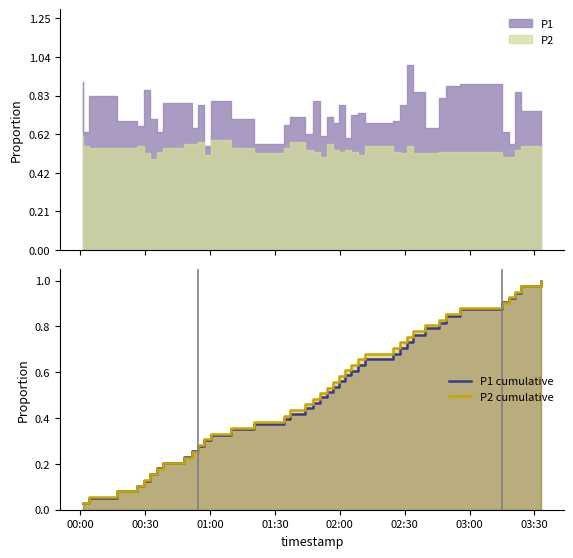

How many data points does each series have?

40